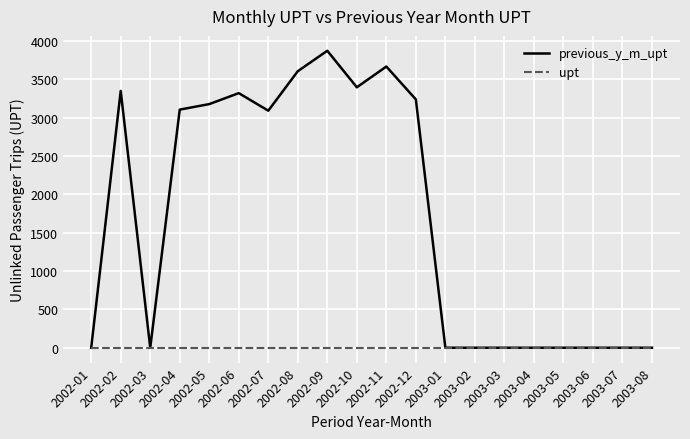

Rank the series by their average value, from highest to lowest.

previous_y_m_upt, upt